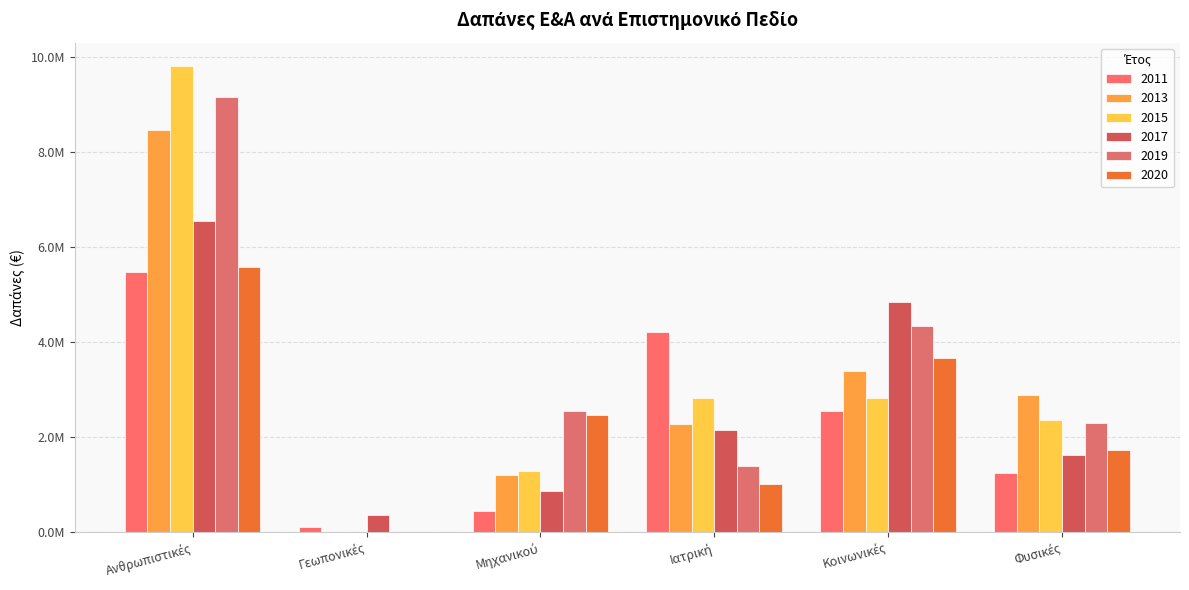

What is the sum of the 2020 values at Φυσικές and Μηχανικού?

4190000